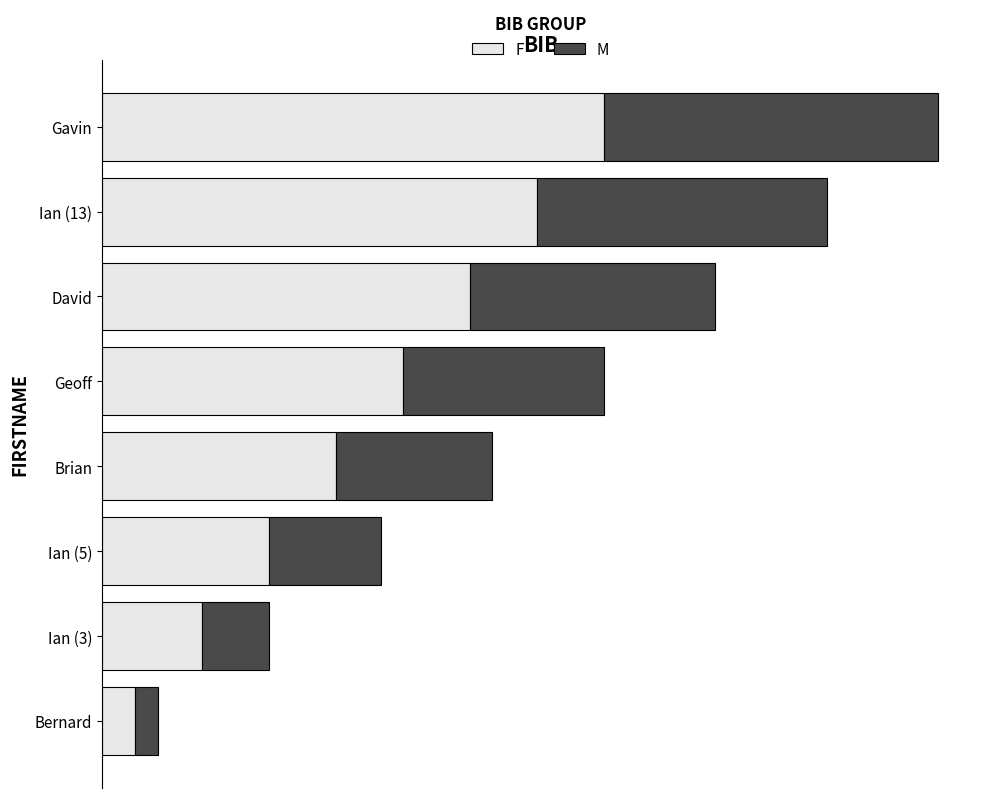

How many data points in F are less than 5?

4